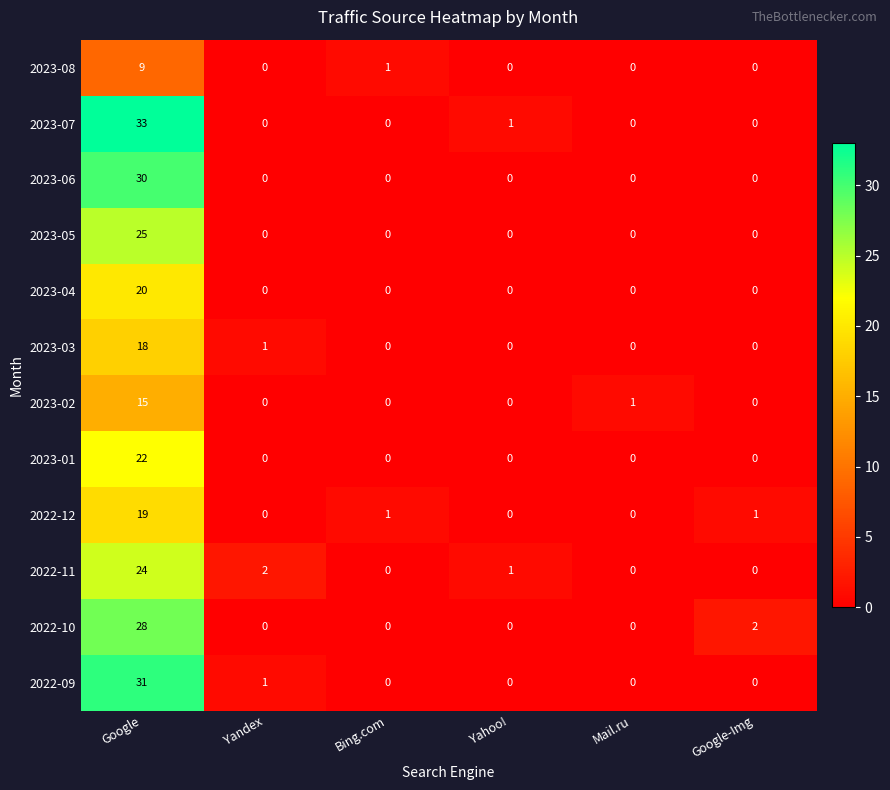

Rank the series by their maximum value, from highest to lowest.

2023-07, 2022-09, 2023-06, 2022-10, 2023-05, 2022-11, 2023-01, 2023-04, 2022-12, 2023-03, 2023-02, 2023-08